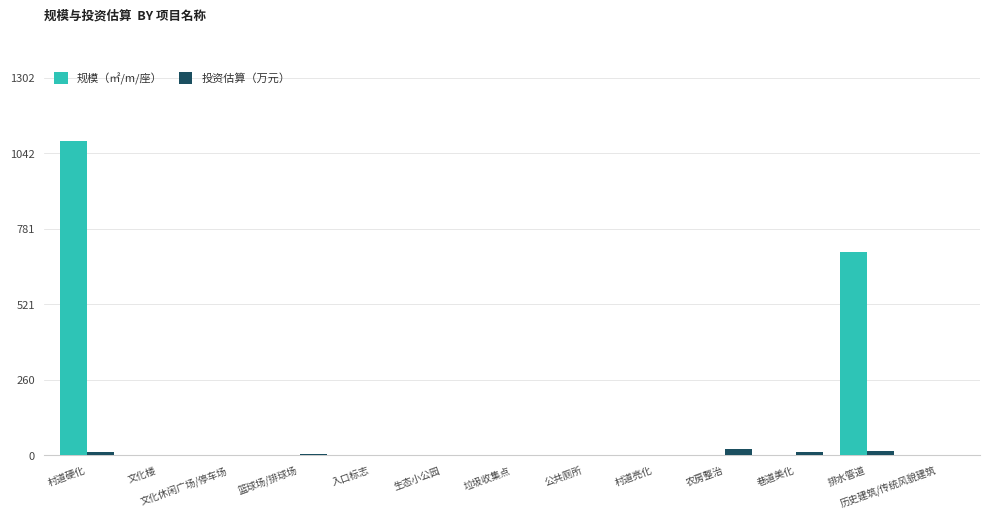

How many data points does each series have?

13